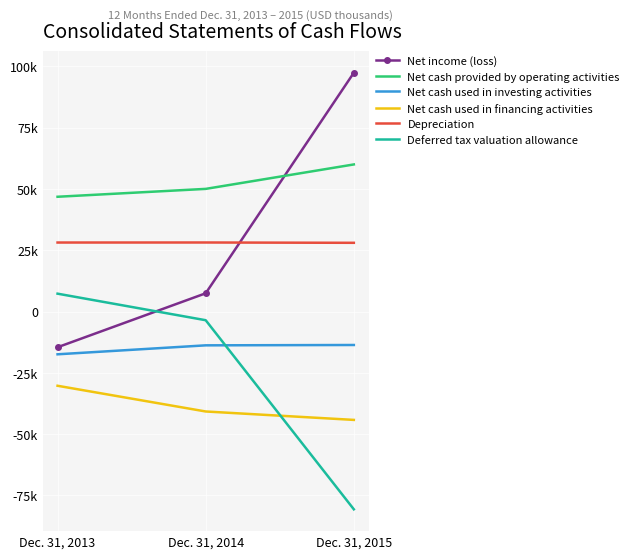

What are all the series names shown in the legend?

Net income (loss), Net cash provided by operating activities, Net cash used in investing activities, Net cash used in financing activities, Depreciation, Deferred tax valuation allowance